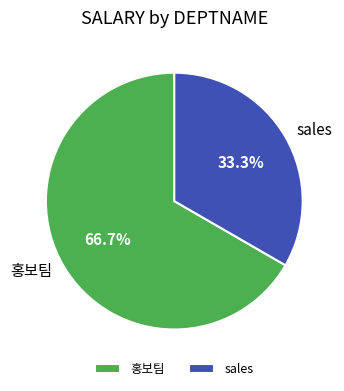

How many slices are in this pie chart?

2